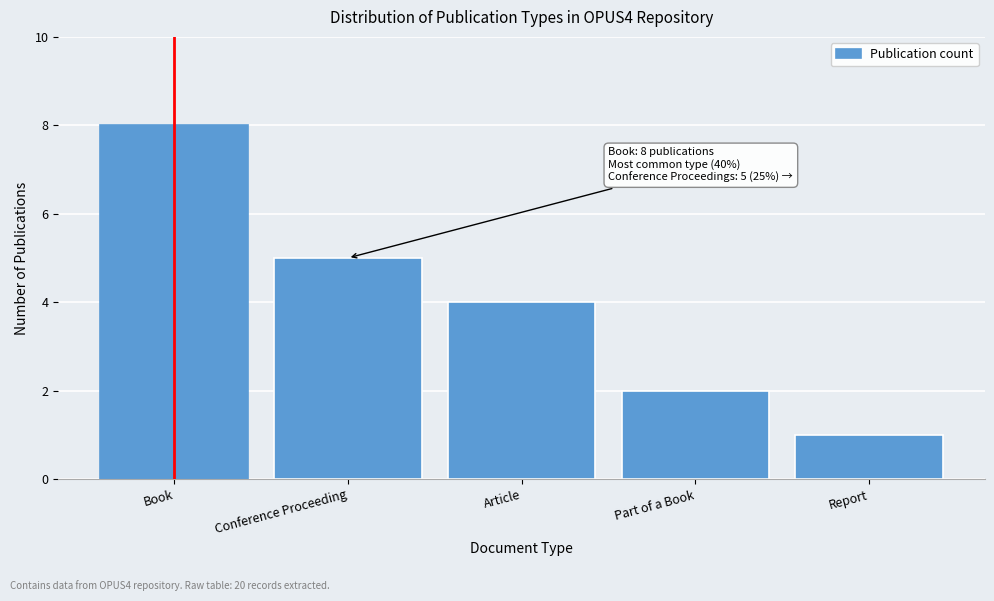

Reading right to left, extract all data points from this chart.

1	2	4	5	8